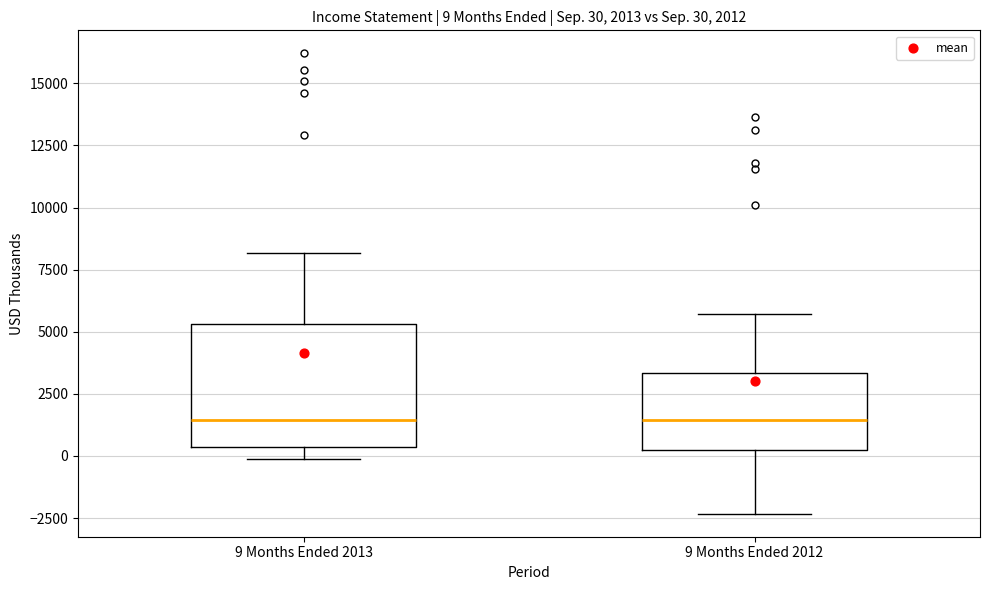

Which box is the tallest, from its lower edge to its upper edge?

9 Months Ended 2013